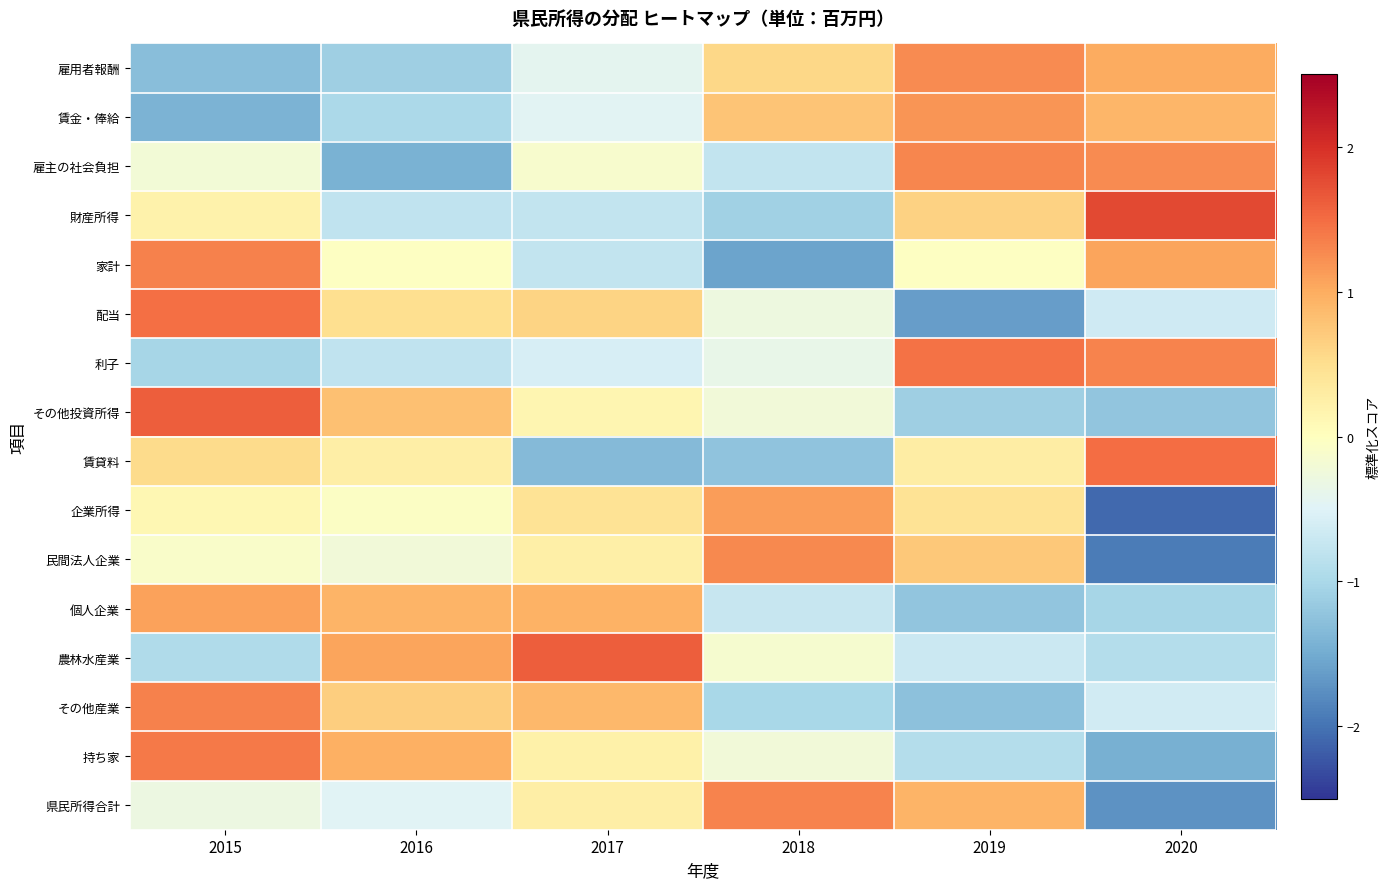

Which series has the largest range (max minus min)?

企業所得